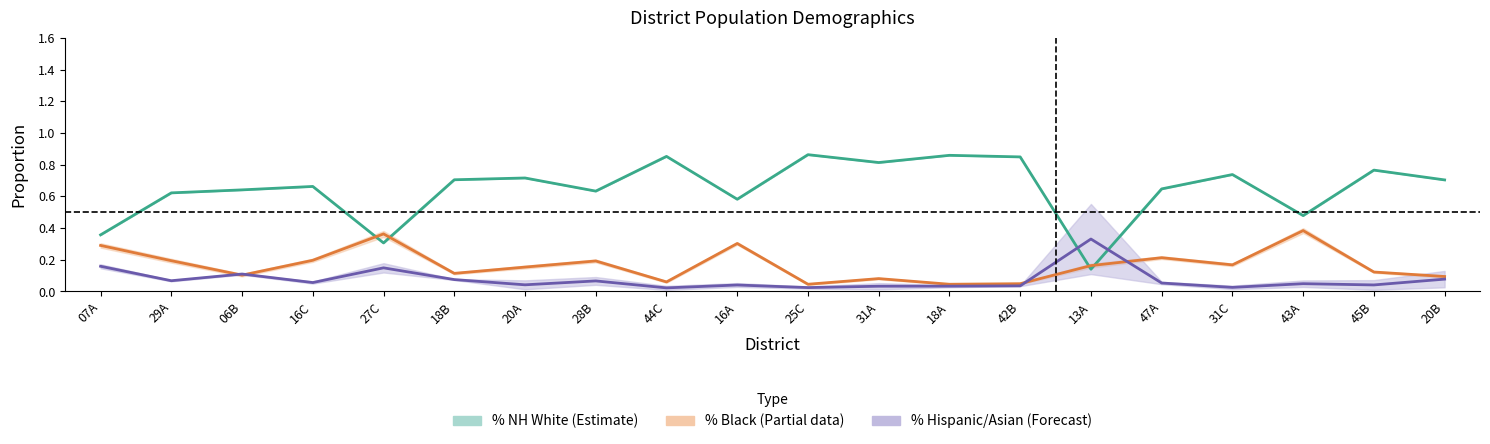

Which has a higher value, 18A or 27C?

18A